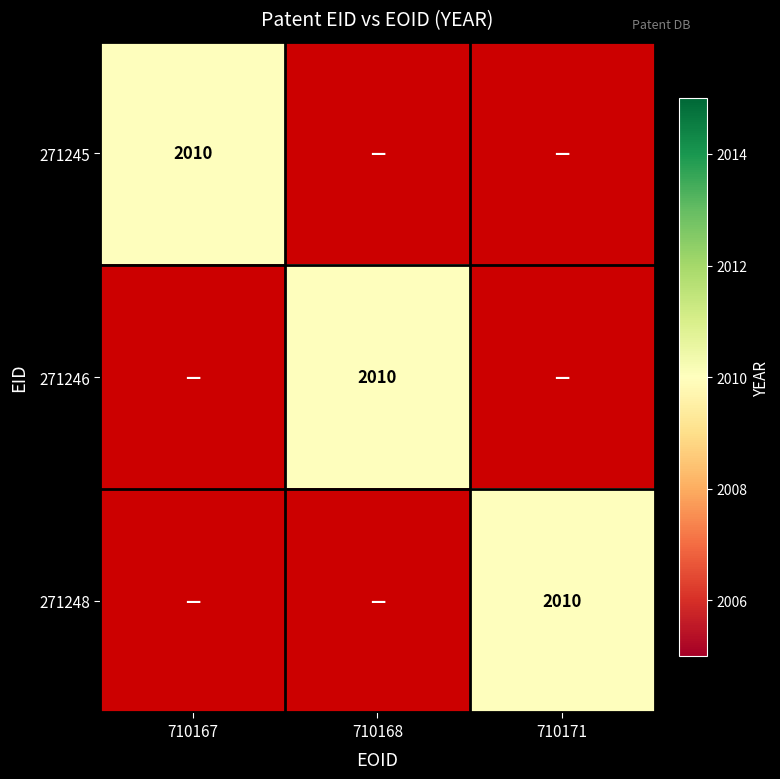

Which series has the largest total across all categories?

271245